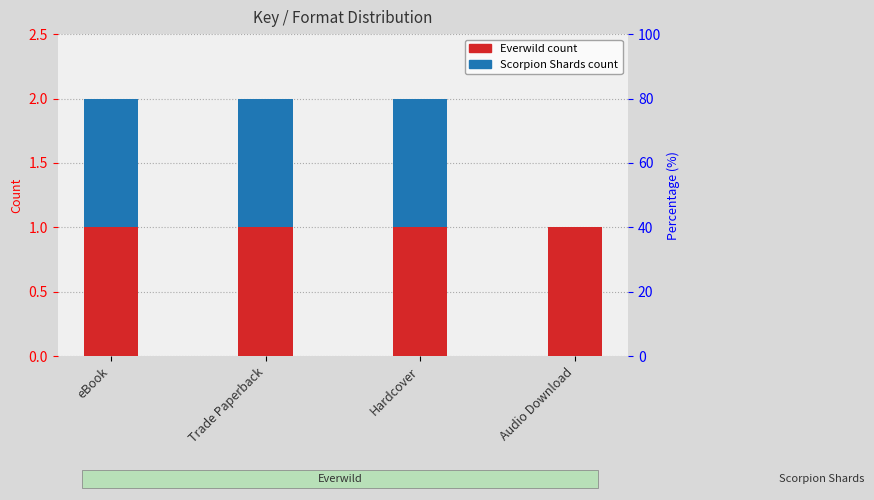

What is the approximate value of Everwild count at eBook?

1